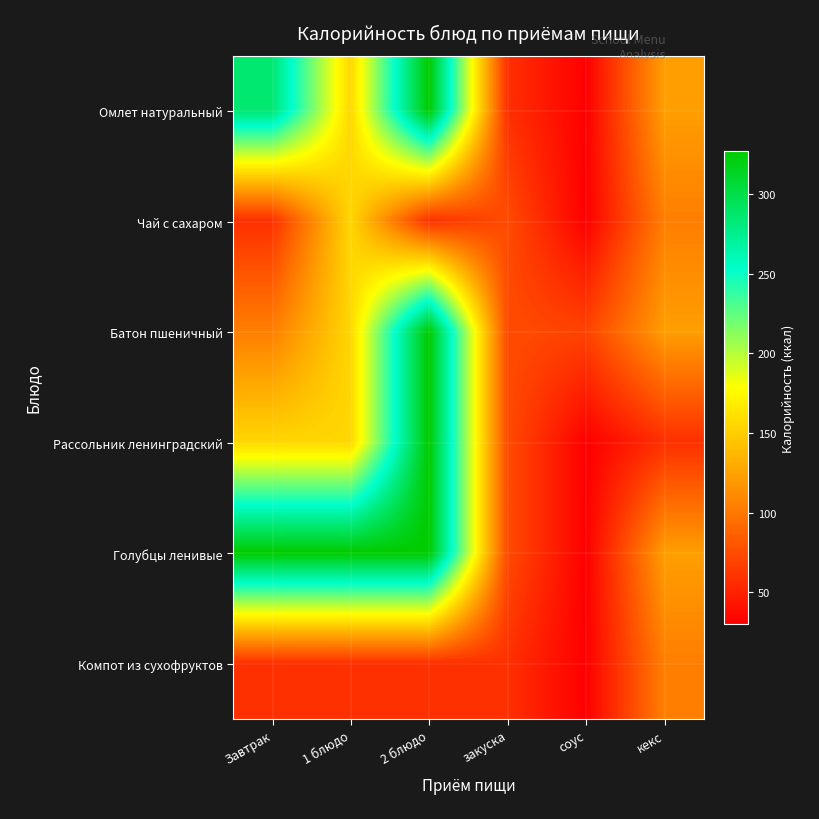

Which category has the highest value across all series?

2 блюдо